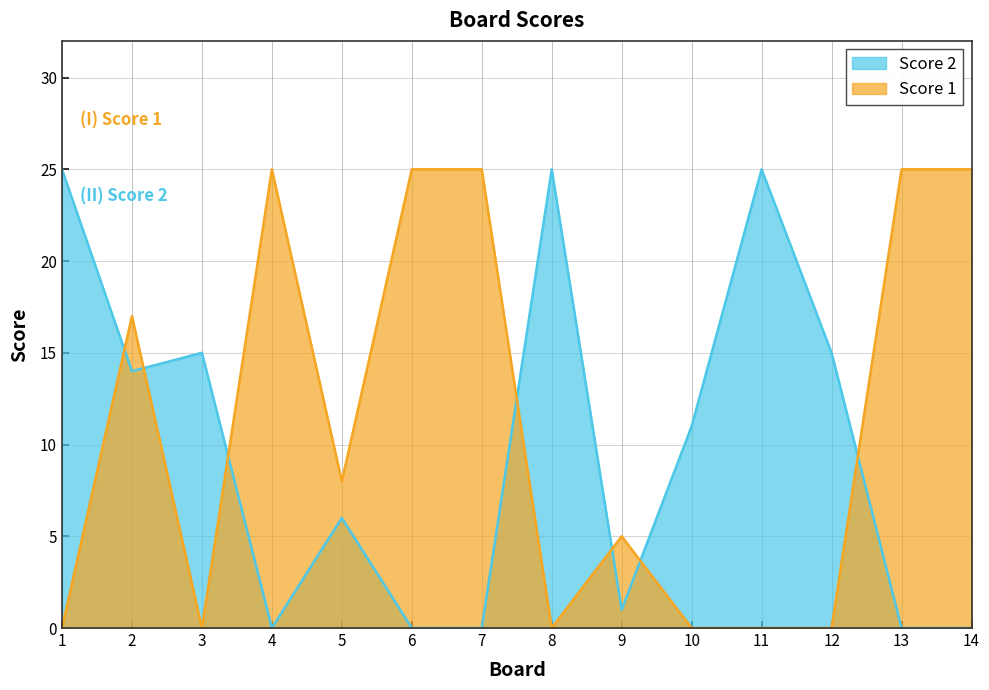

List the series in order of their overall mean, highest first.

Score 1, Score 2